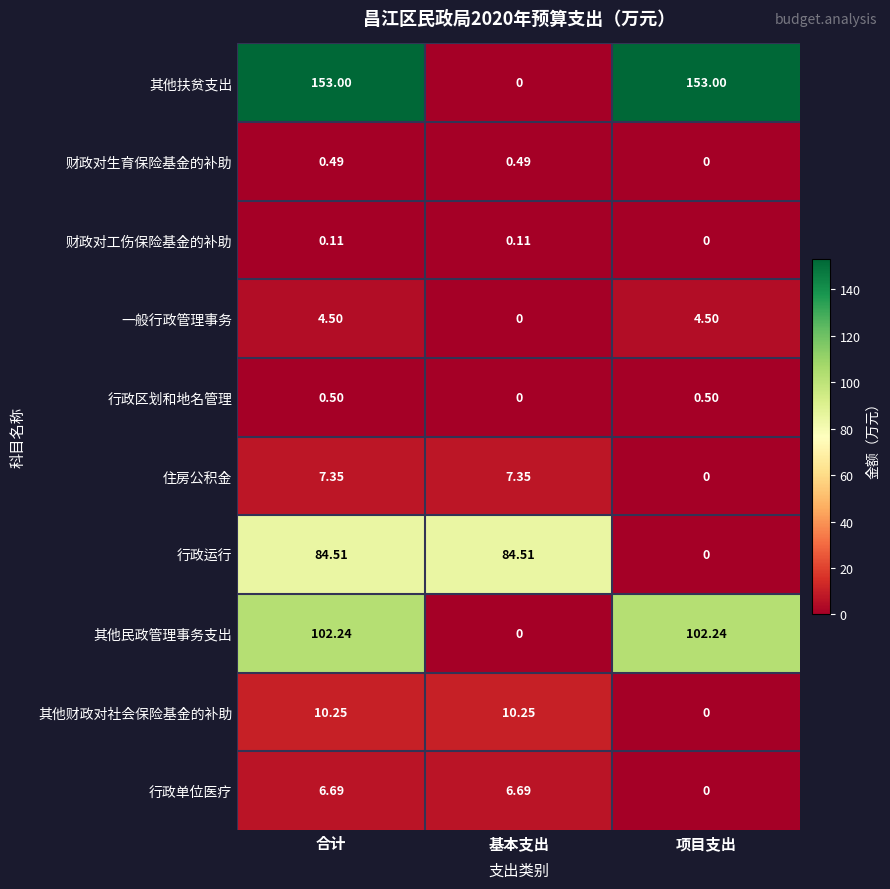

At how many categories does at least one series exceed 0?

3